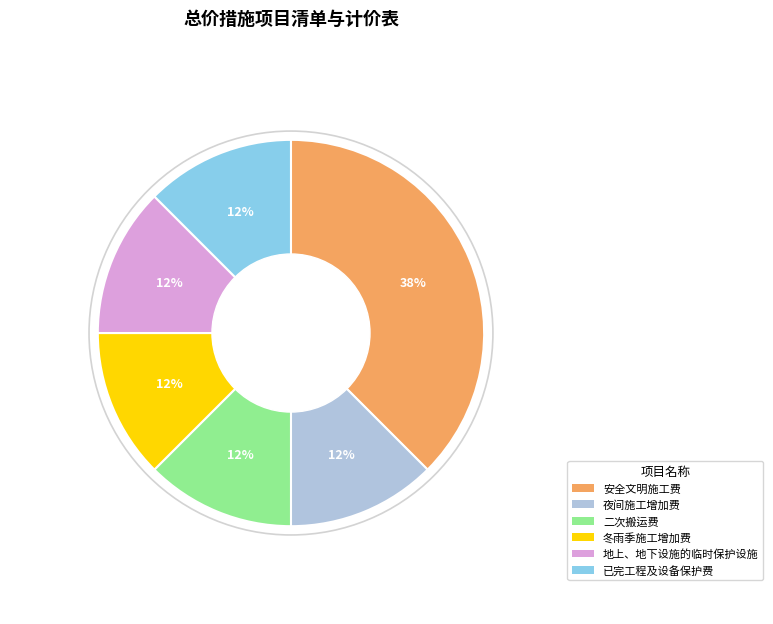

True or false: 安全文明施工费 accounts for 46% of the total.

False